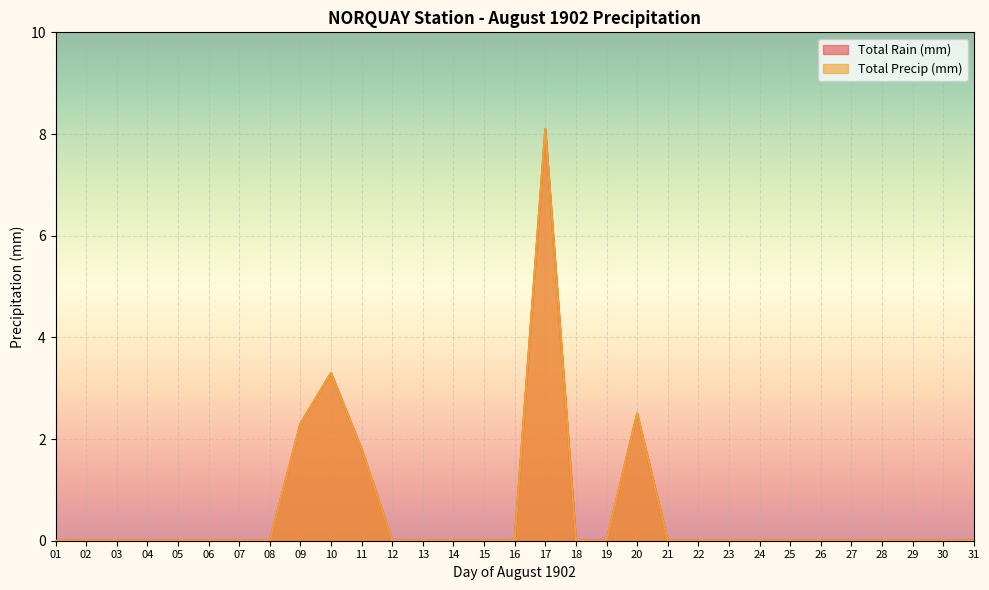

Which series has the largest range (max minus min)?

Total Rain (mm)